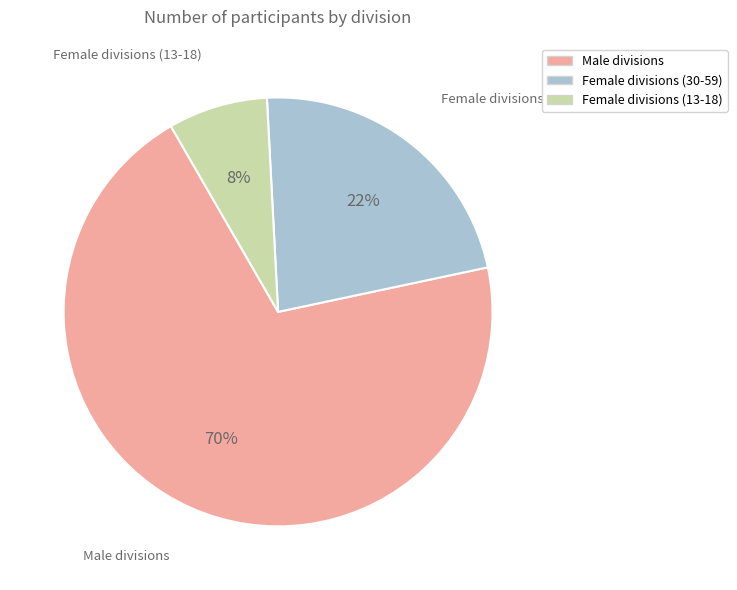

To the nearest percent, what is the difference between the largest and smallest slice percentages?

62%